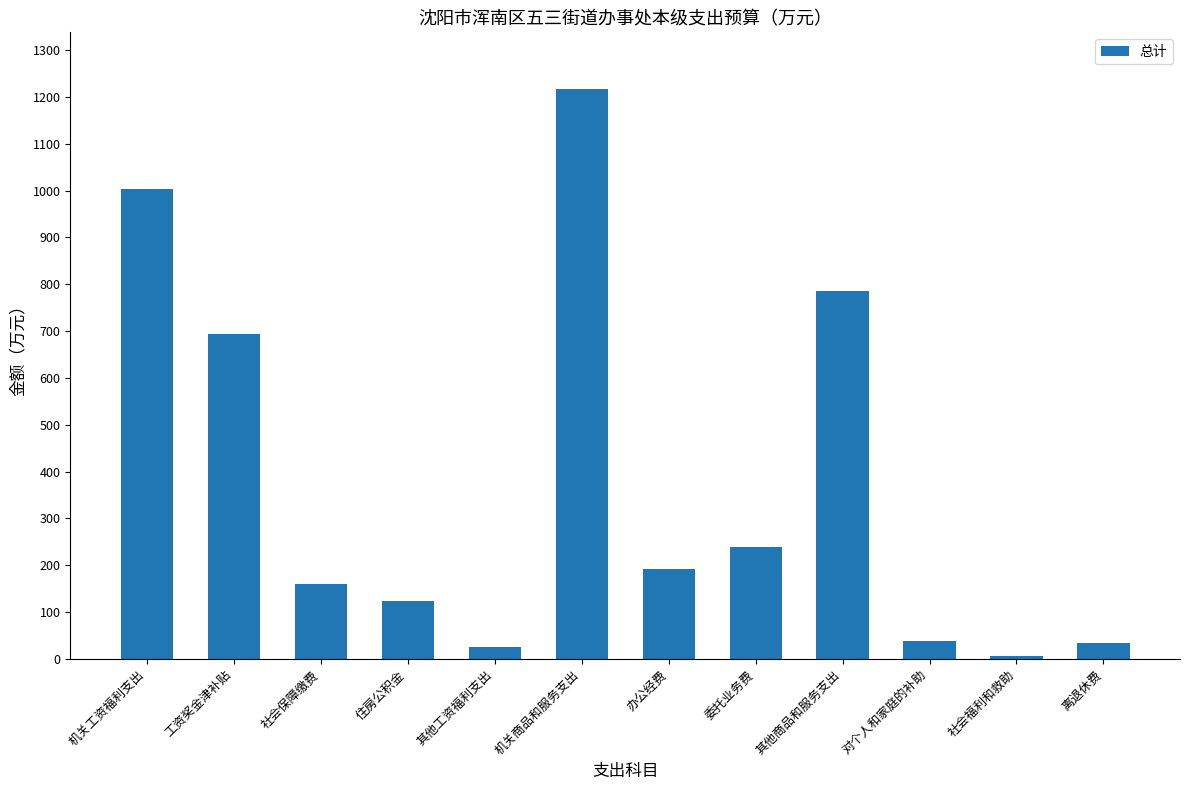

What is the label of the 12th bar from the right?

机关工资福利支出